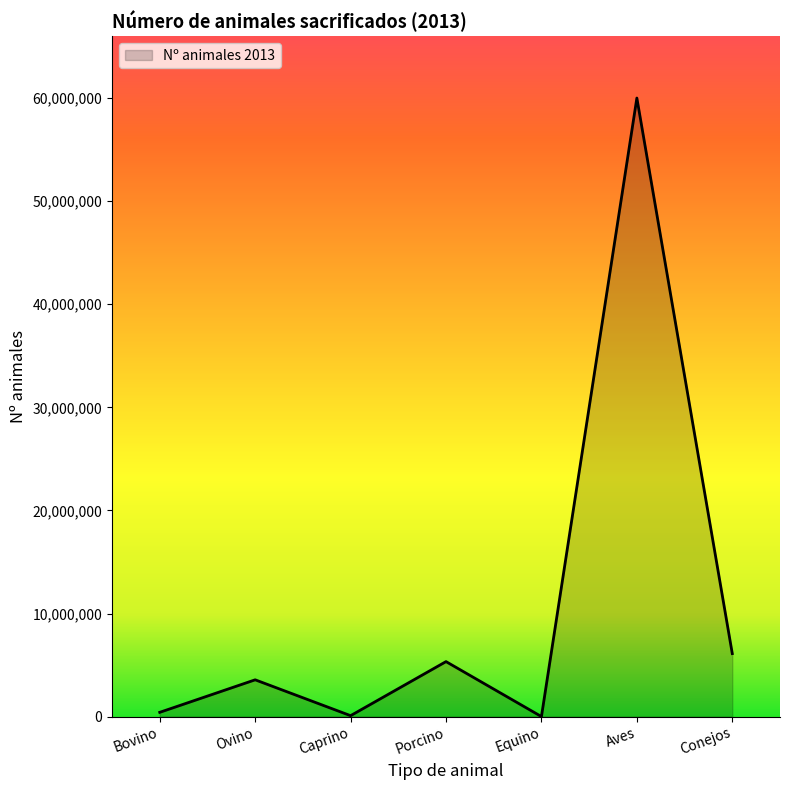

Count the number of data series in this chart.

1